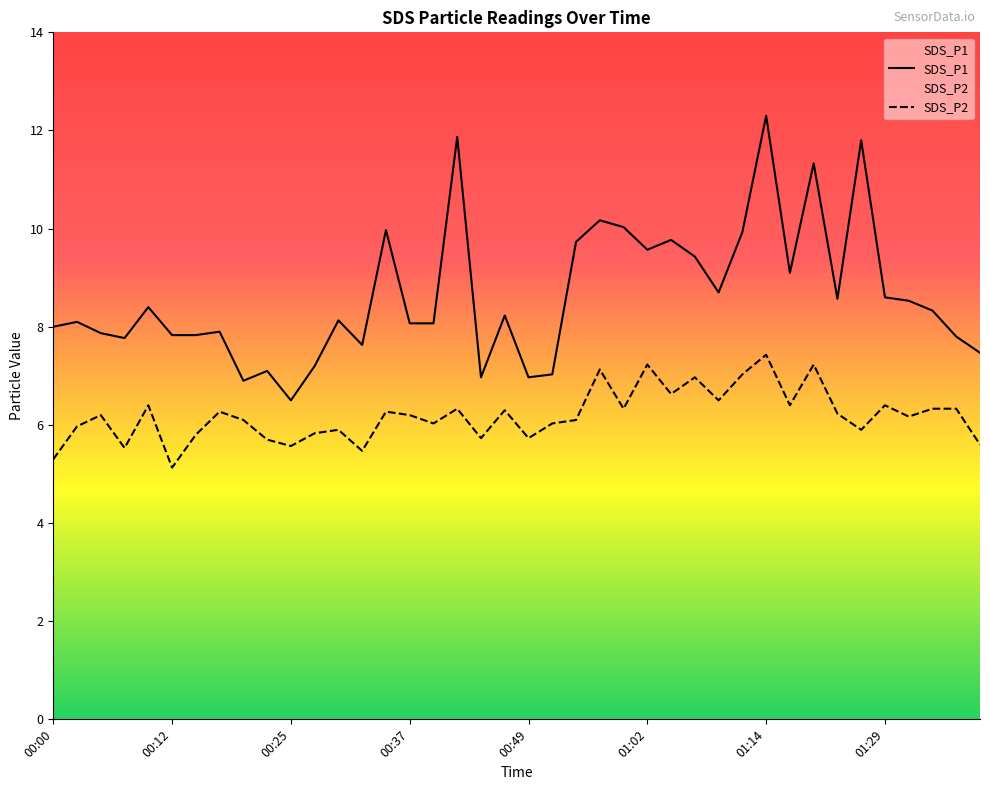

In SDS_P2, how many points are lower than both neighbors (excluding endpoints)?

13